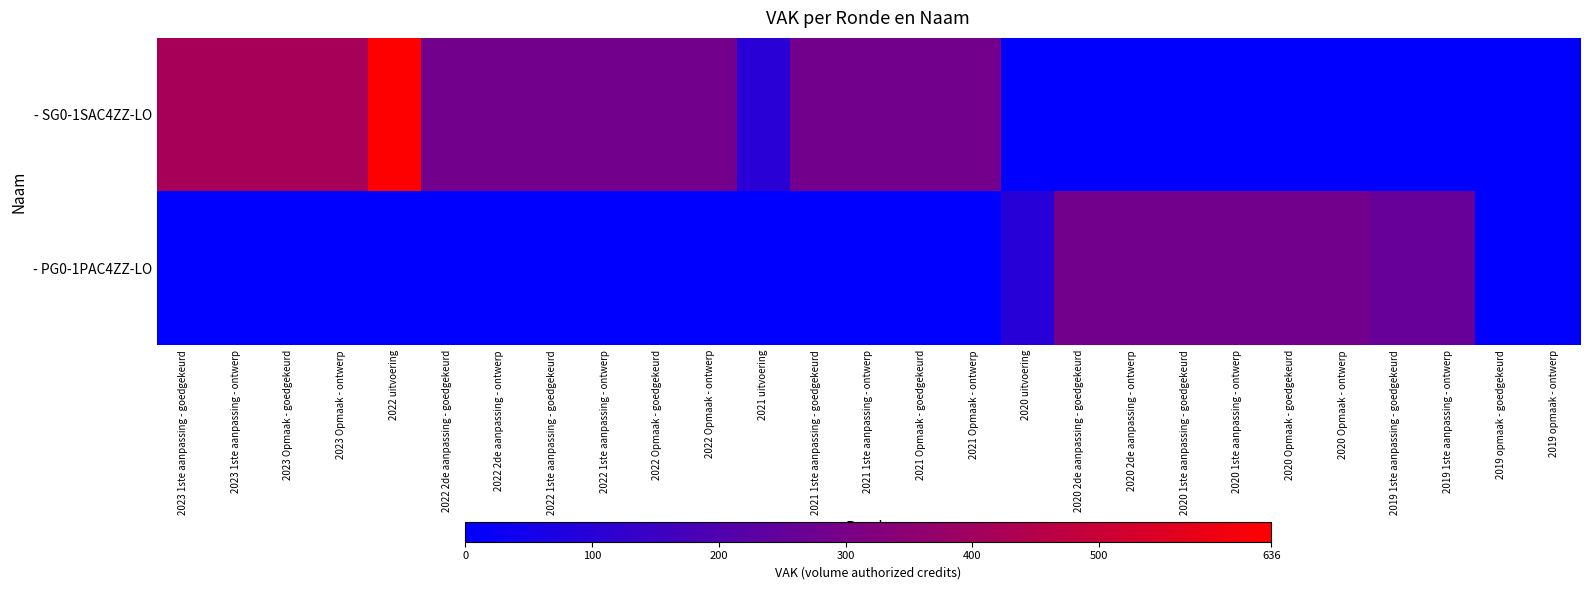

Which series has the largest total across all categories?

- SG0-1SAC4ZZ-LO